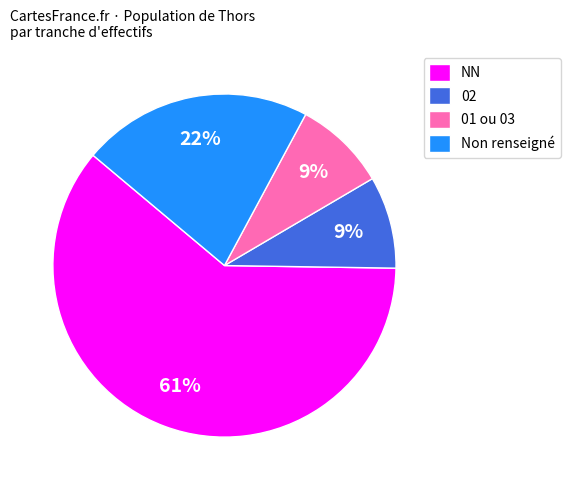

What percentage is the 02 slice, to the nearest percent?

9%